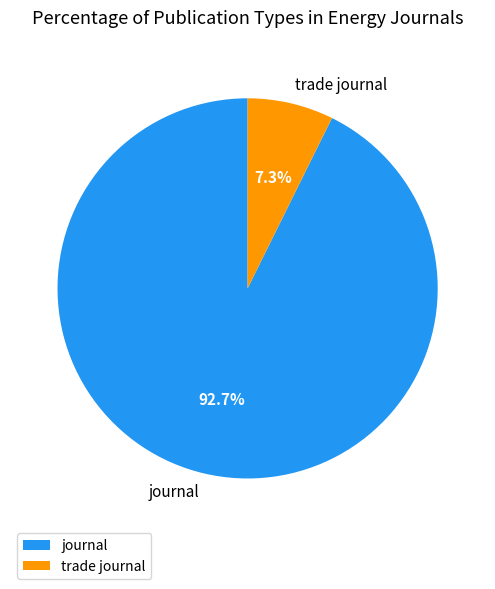

How many segments does this pie chart have?

2